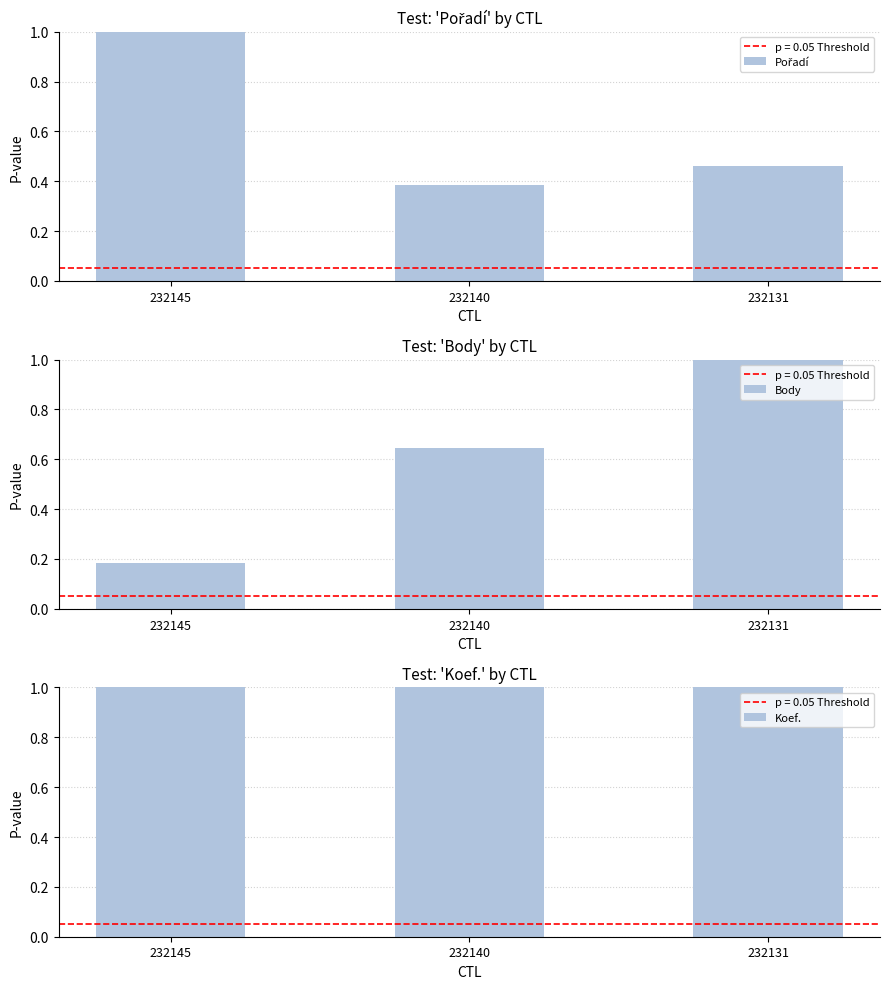

How many data points does each series have?

3